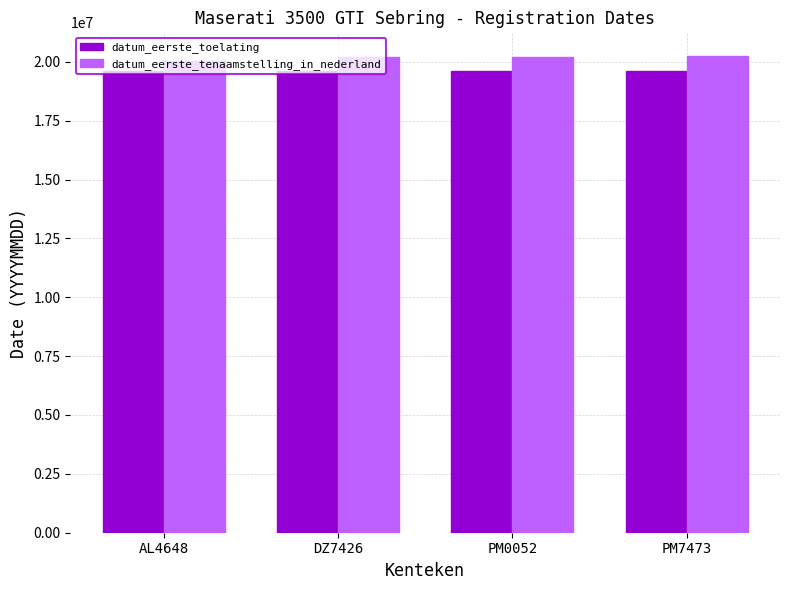

What is the sum of all datum_eerste_toelating values?

78523308